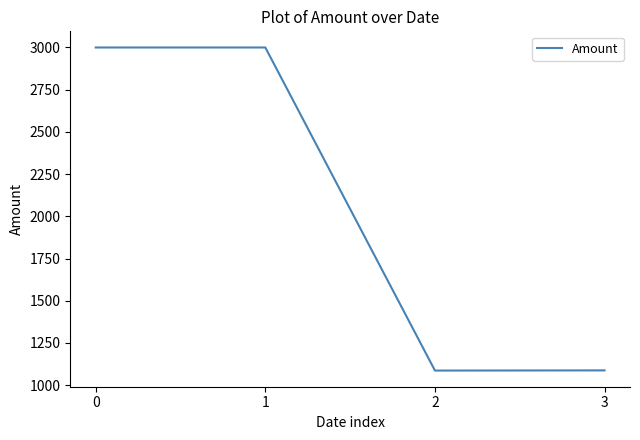

What is the change in value from 1 to 3?

-1912.4